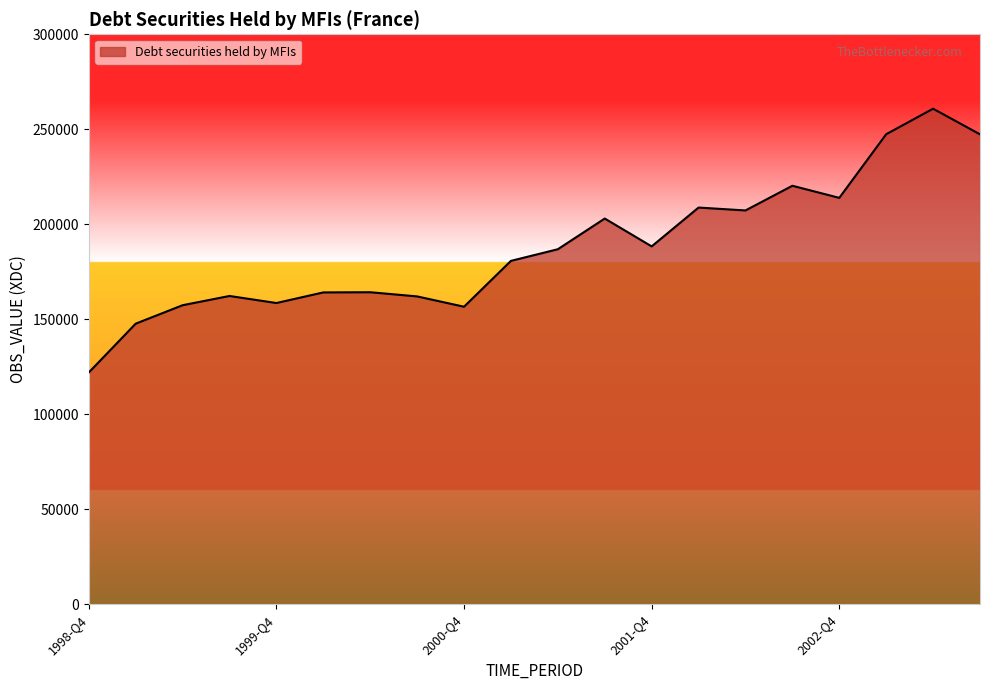

What is the difference between the maximum and minimum values?

138869